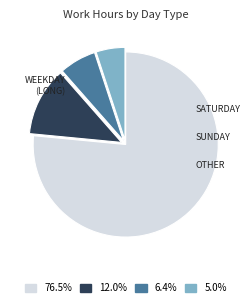

How many segments does this pie chart have?

4